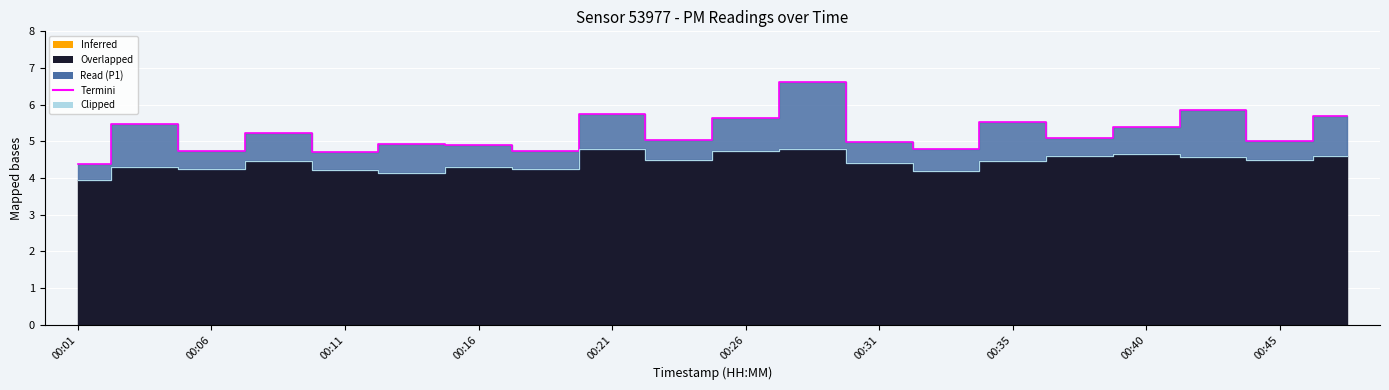

What is the difference between the maximum and minimum values in the Termini (P1) series?

2.2